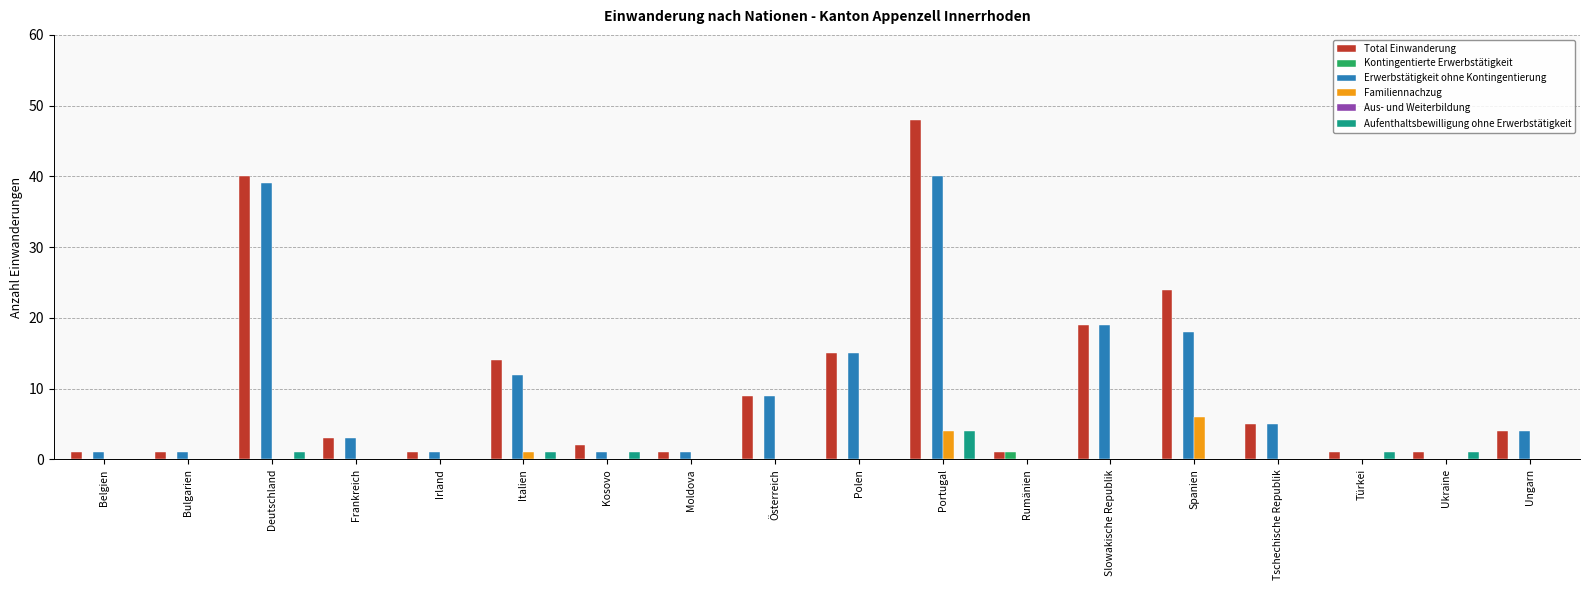

What is the greatest value displayed?

48